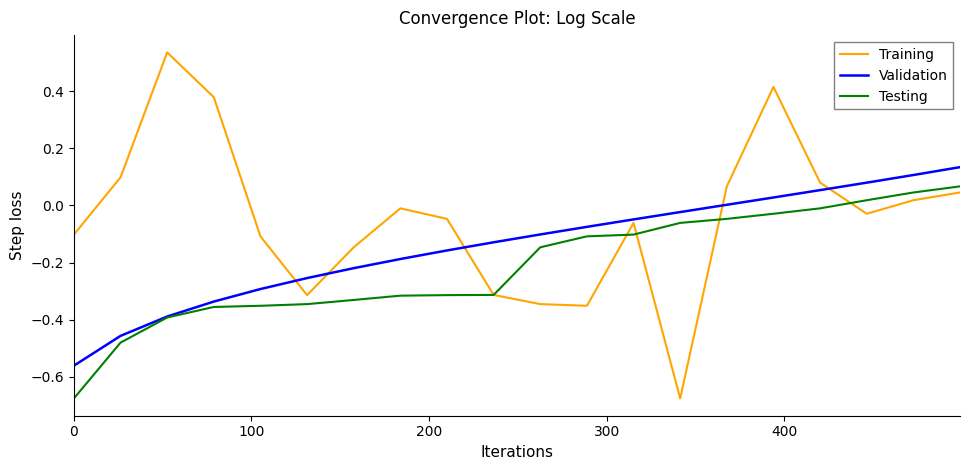

List the series in order of their peak value, highest first.

Training, Validation, Testing